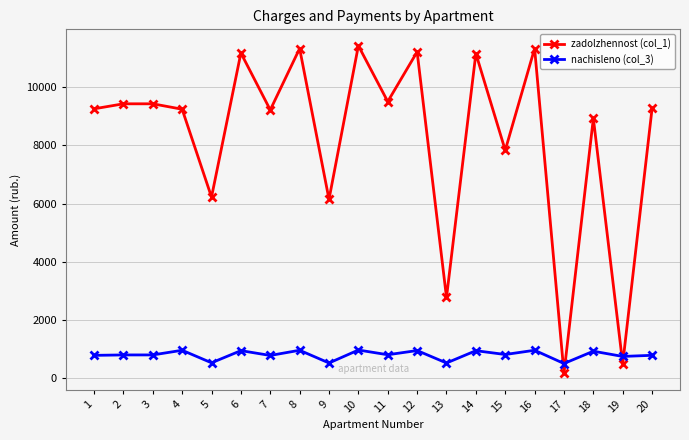

How many data points in nachisleno (col_3) are less than 801?

10